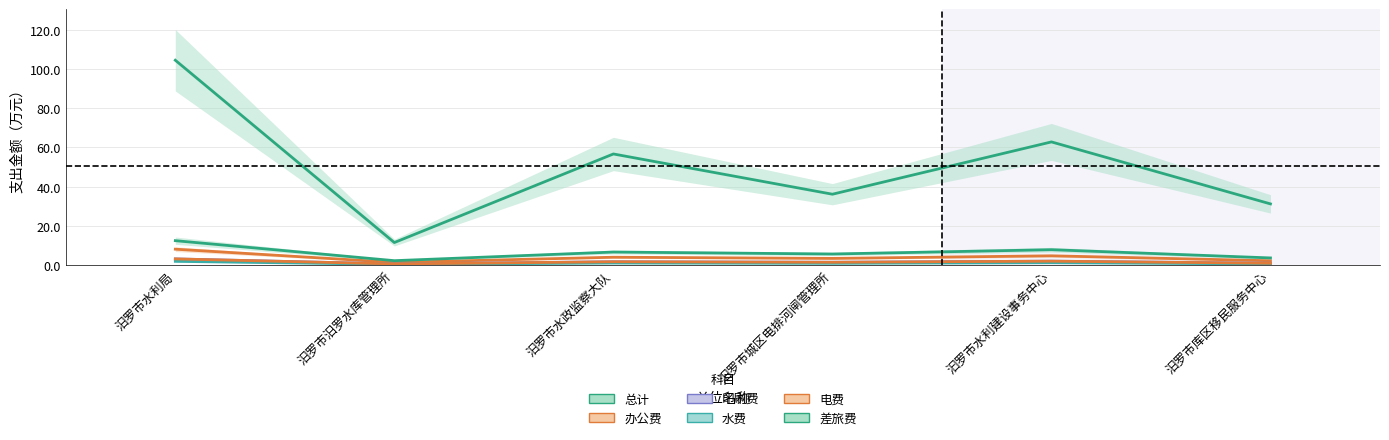

What are all the series names shown in the legend?

总计, 办公费, 印刷费, 水费, 电费, 差旅费